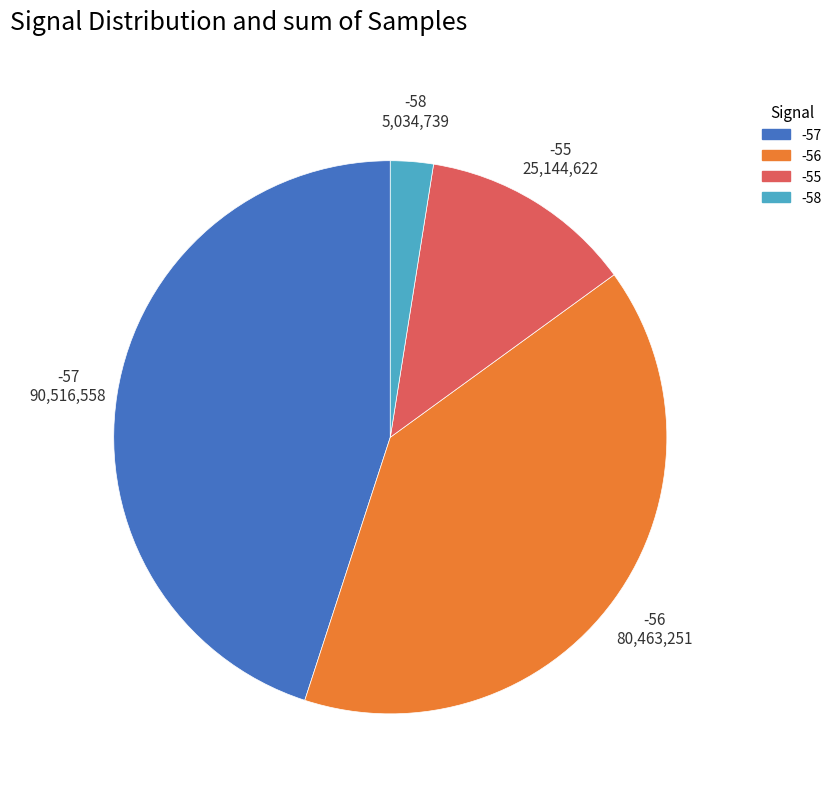

Does any single category account for the majority?

No